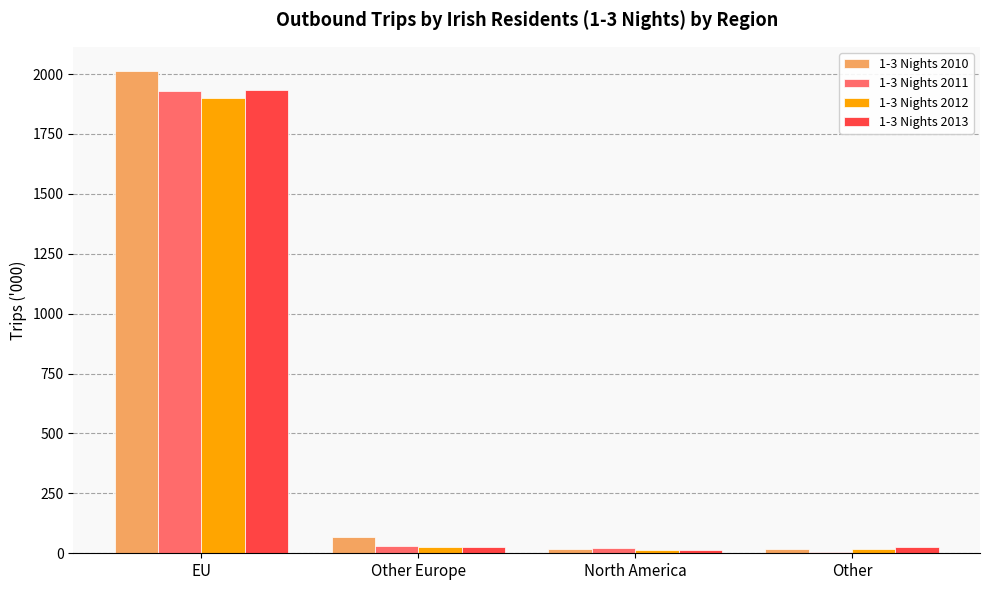

The 1-3 Nights 2013 series shows 1931.5 at EU. True or false?

True